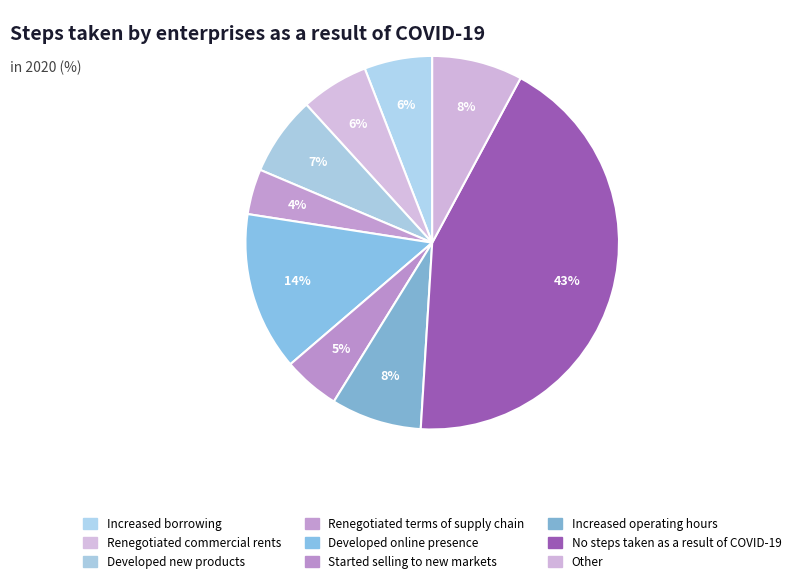

What percentage is the Started selling to new markets slice, to the nearest percent?

5%